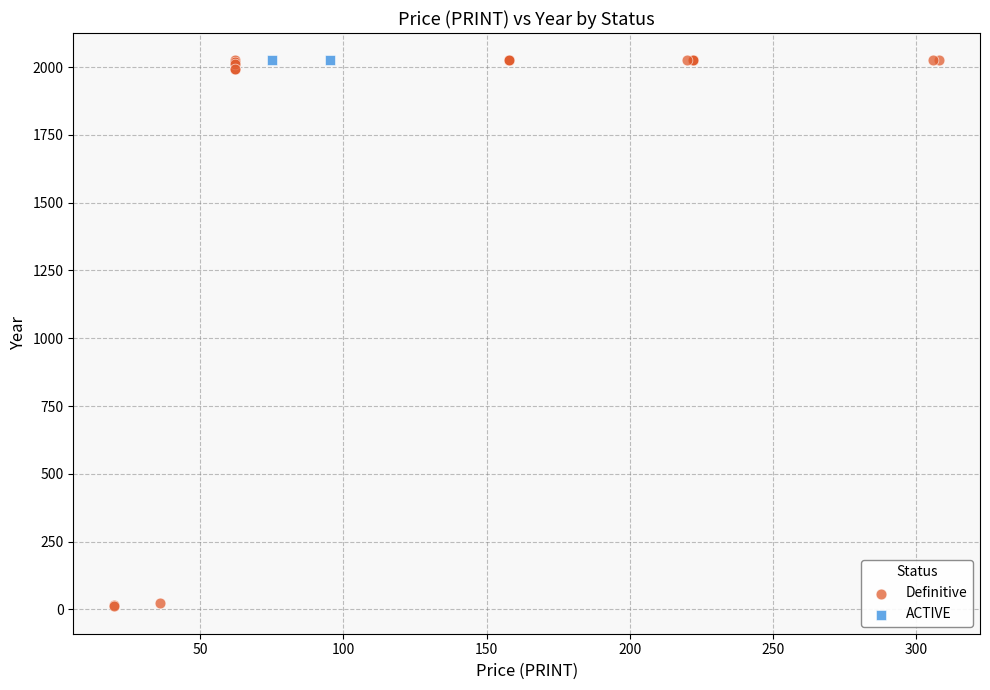

What are all the series names shown in the legend?

Definitive, ACTIVE